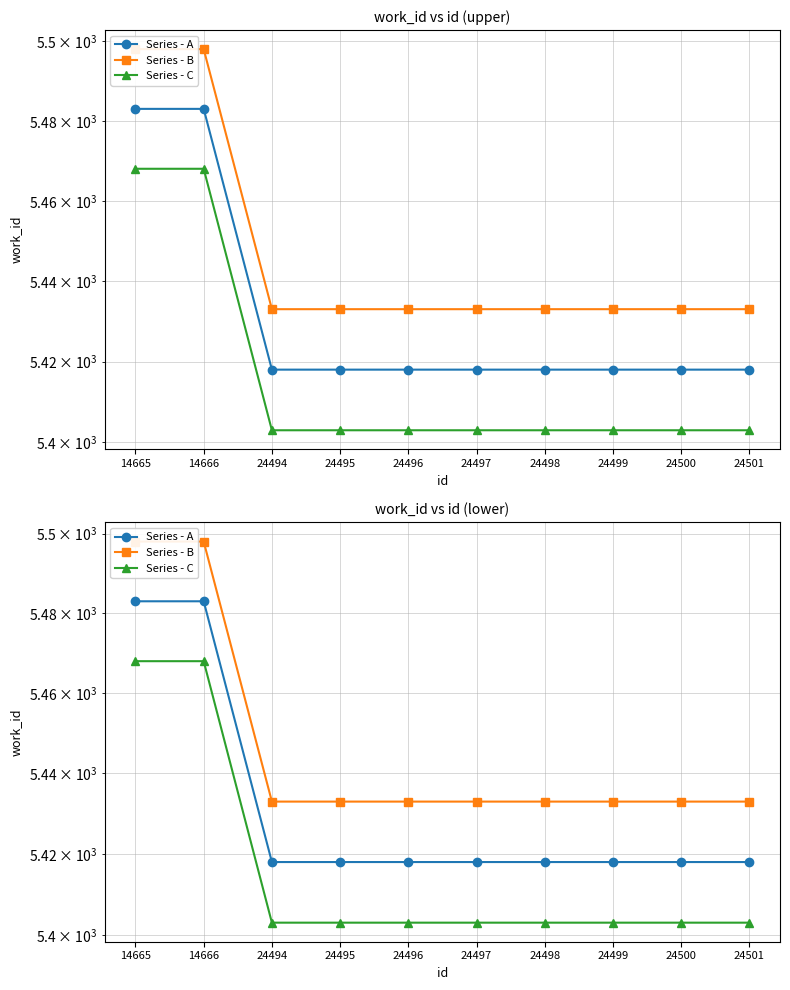

True or false: Series - A and Series - C cross at least once.

False